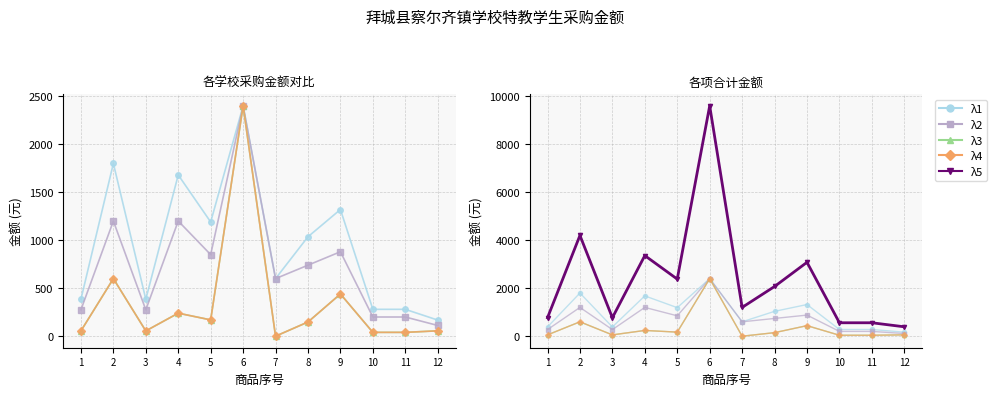

True or false: λ1 has a value of 1680 at 4.

True